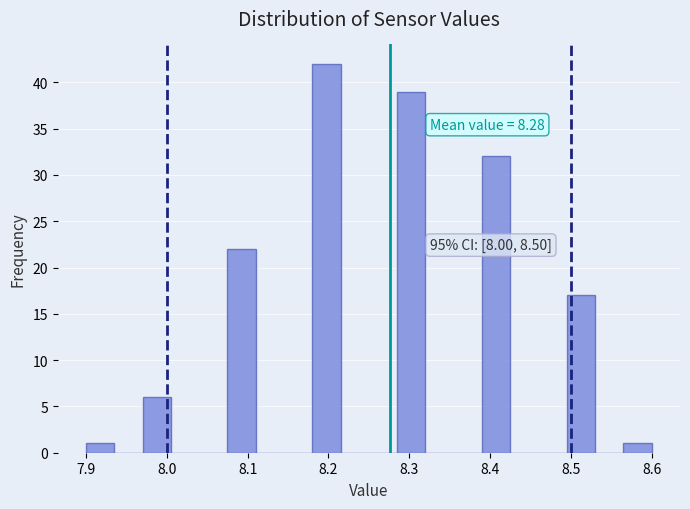

Read against the x-axis, roughly where is the centre of the tallest bar?

8.20